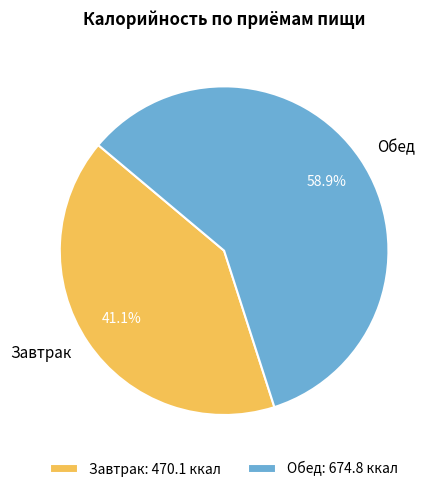

Combined, do Обед and Завтрак account for over 50%?

Yes